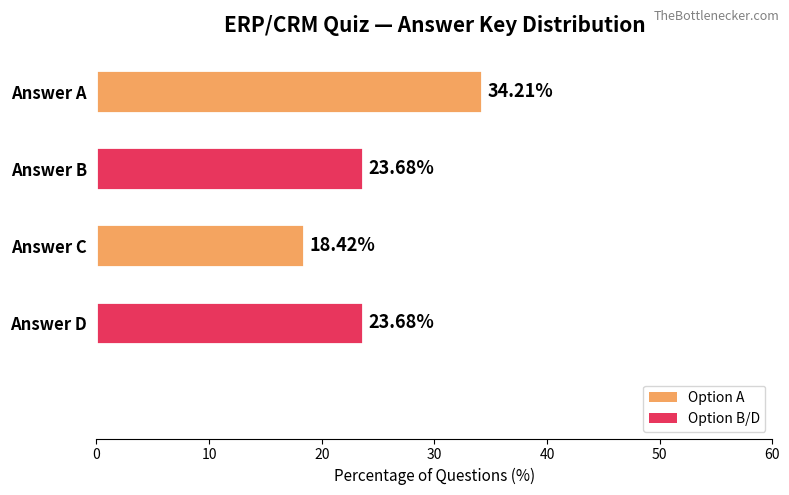

Which label corresponds to the smallest value in the chart?

Answer C